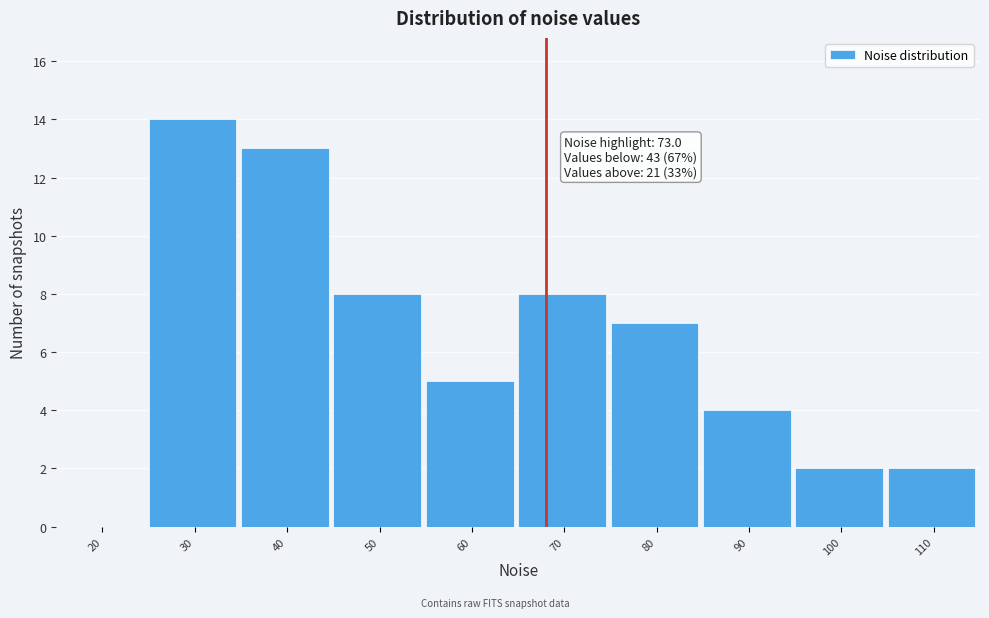

Reading left to right, list all the values displayed in this chart.

20=0	30=14	40=13	50=8	60=5	70=8	80=7	90=4	100=2	110=2